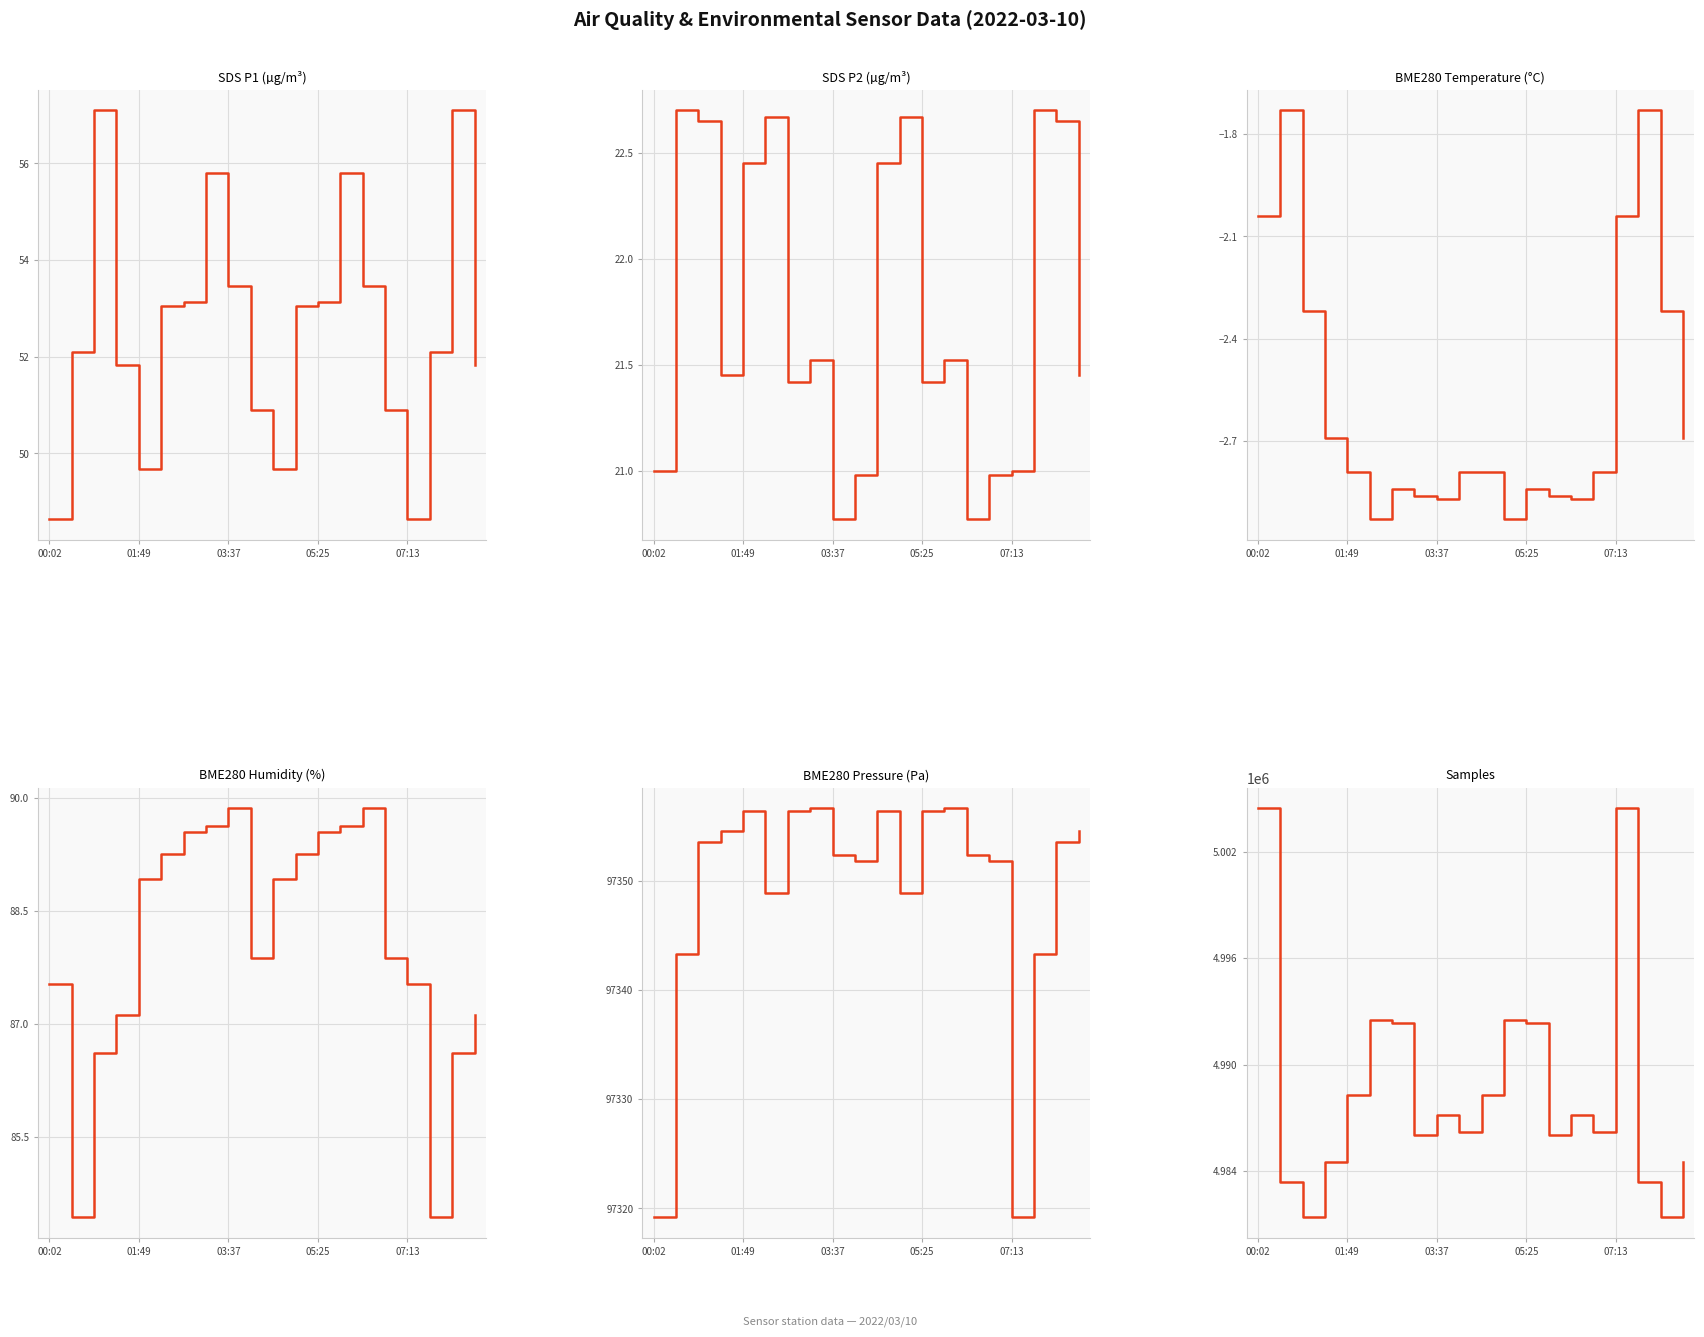

What position from the left is 05:25?

4